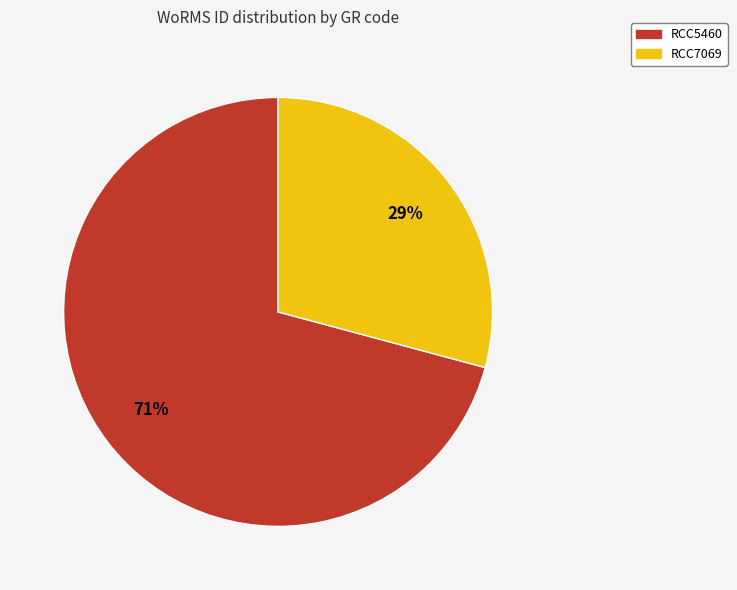

How many segments does this pie chart have?

2